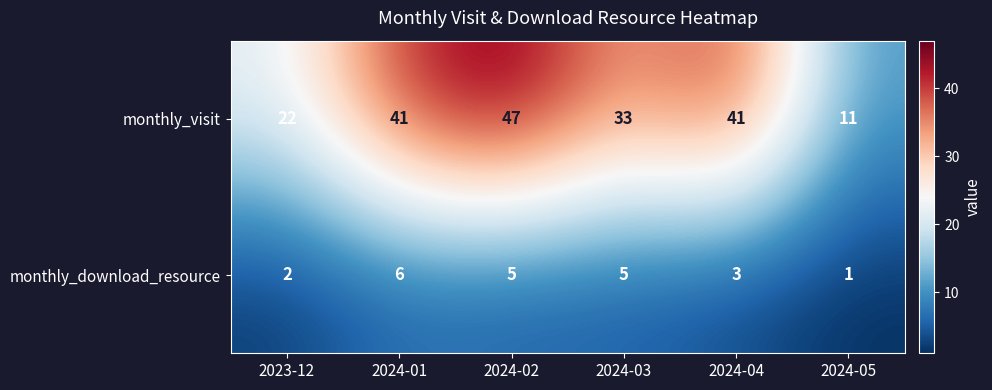

Rank the series by their average value, from lowest to highest.

monthly_download_resource, monthly_visit